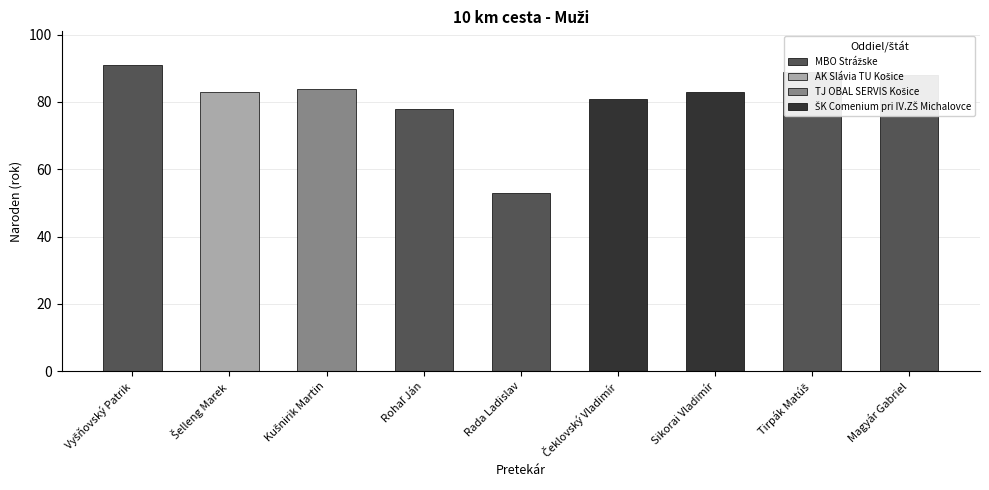

Reading right to left, transcribe all the data shown in this chart.

Magyár Gabriel=88	Tirpák Matúš=89	Sikorai Vladimír=83	Čeklovský Vladimír=81	Rada Ladislav=53	Rohaľ Ján=78	Kušnirik Martin=84	Šelleng Marek=83	Vyšňovský Patrik=91